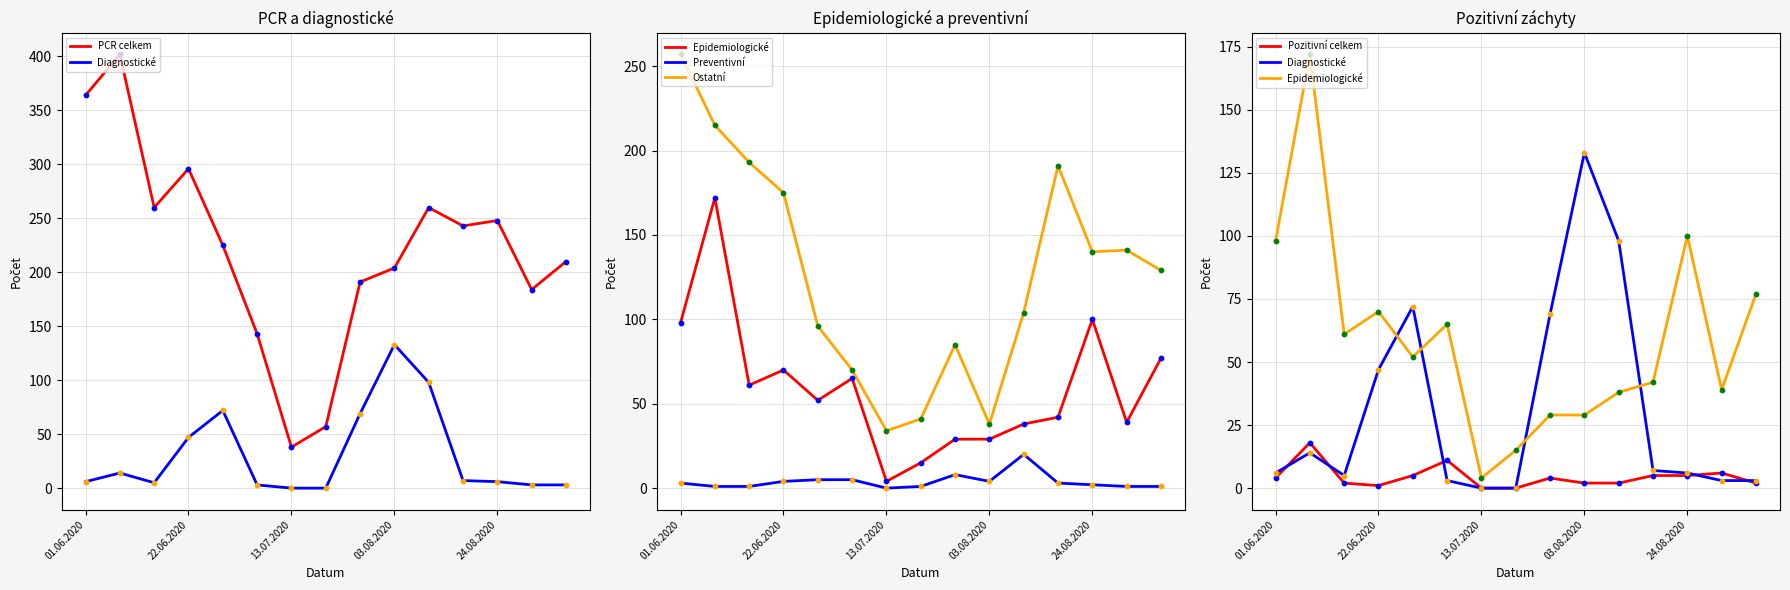

What is the total value across all series at 17.08.2020?

491